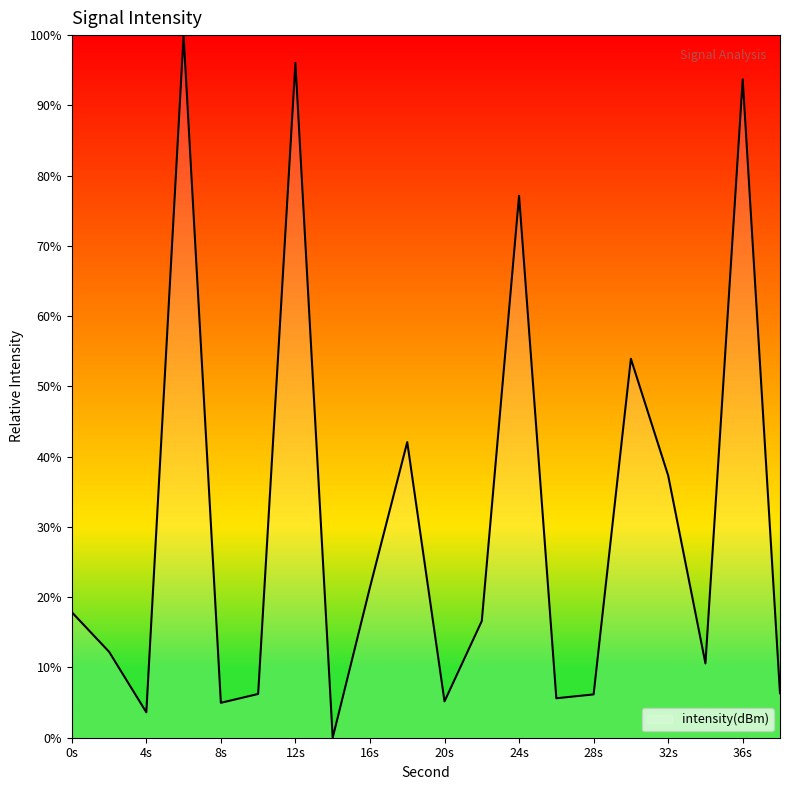

How many lines are shown in the chart?

1